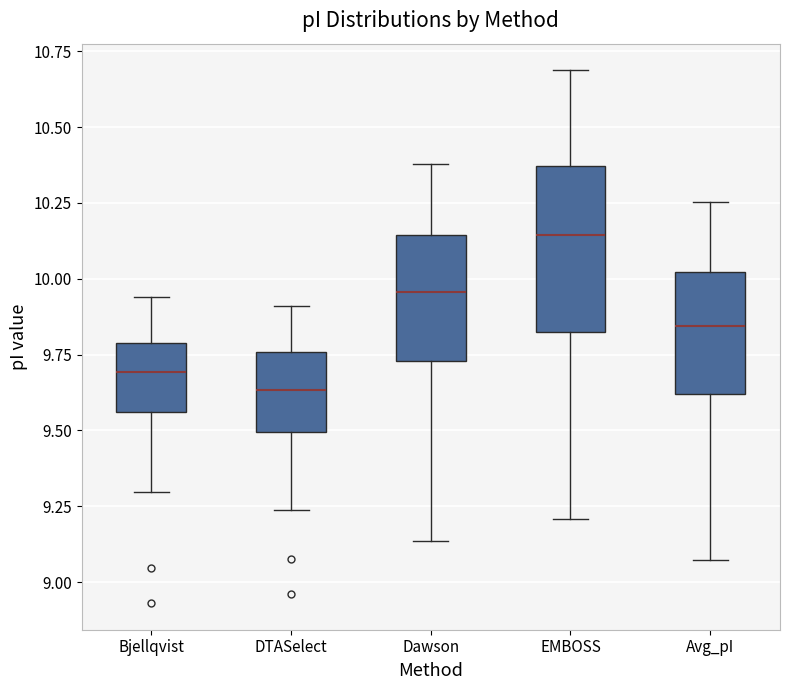

Which box's median line is the highest?

EMBOSS